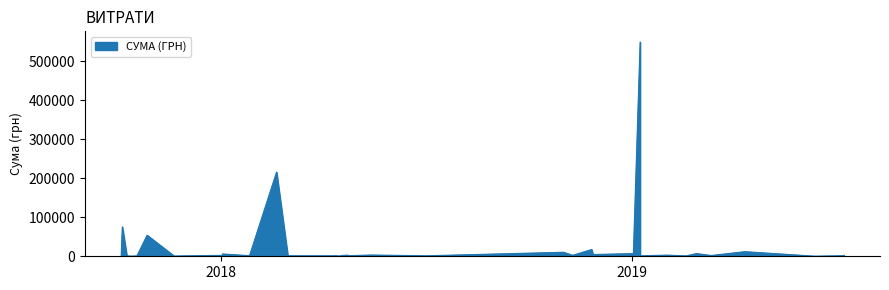

What is the minimum value shown in the chart?

270.9